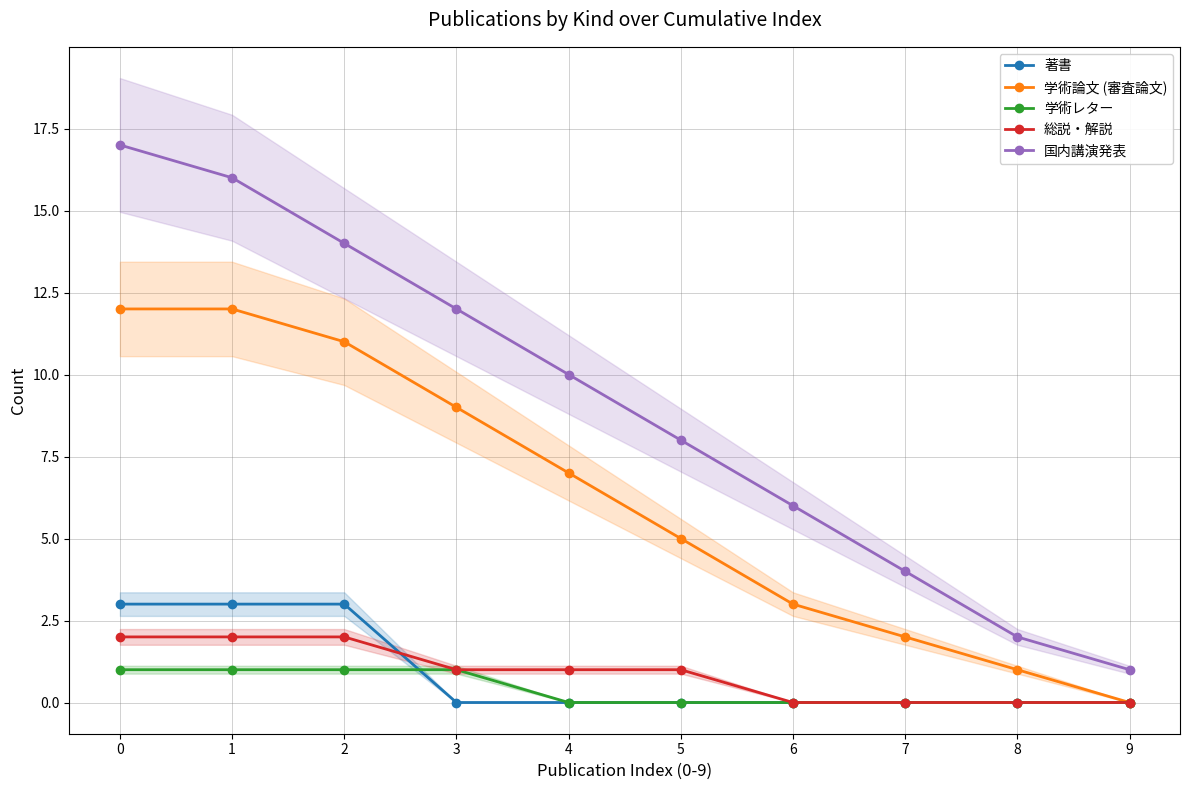

How many 著書 values are between 0 and 3?

10